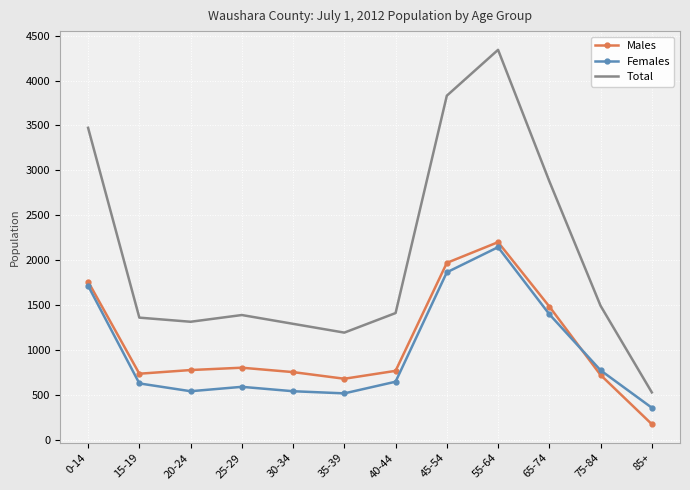

What is the greatest value displayed?

4342